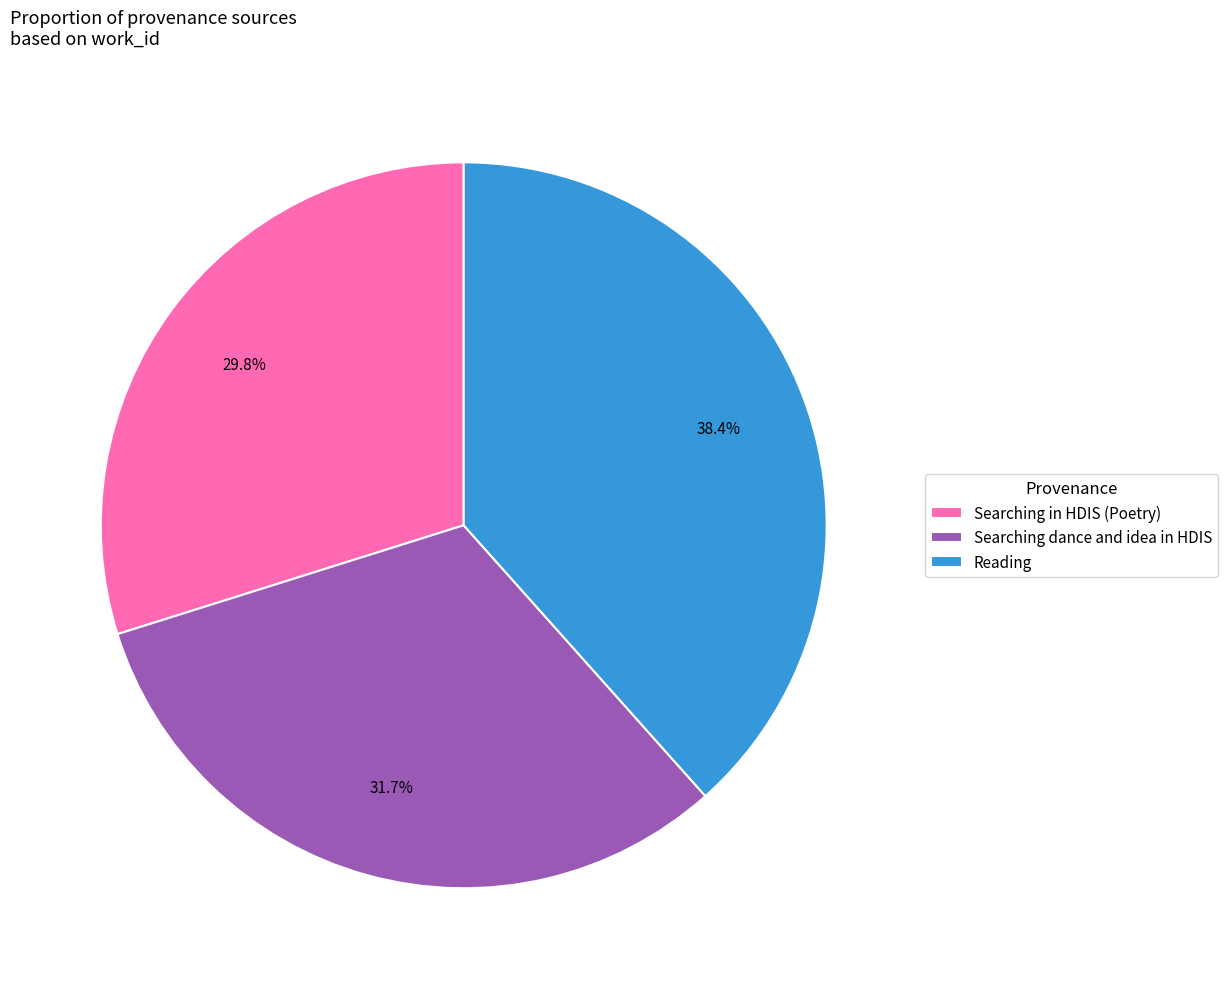

What is the largest slice in the pie chart?

Reading